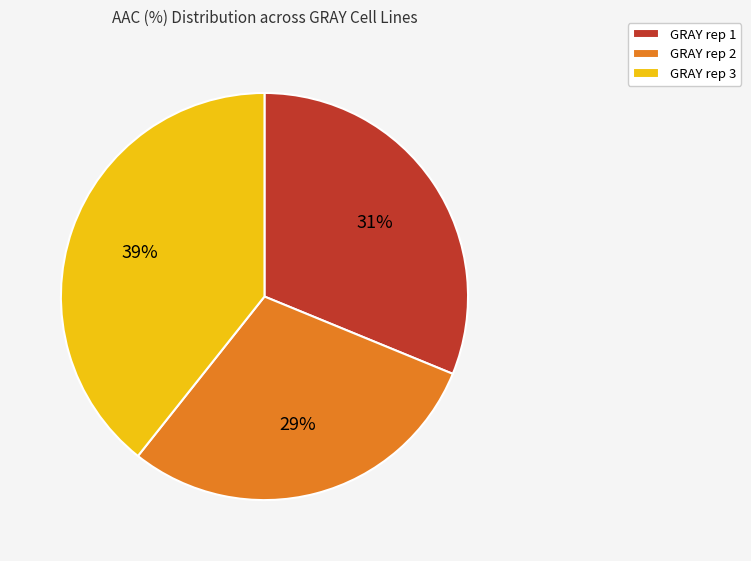

How many slices are in this pie chart?

3